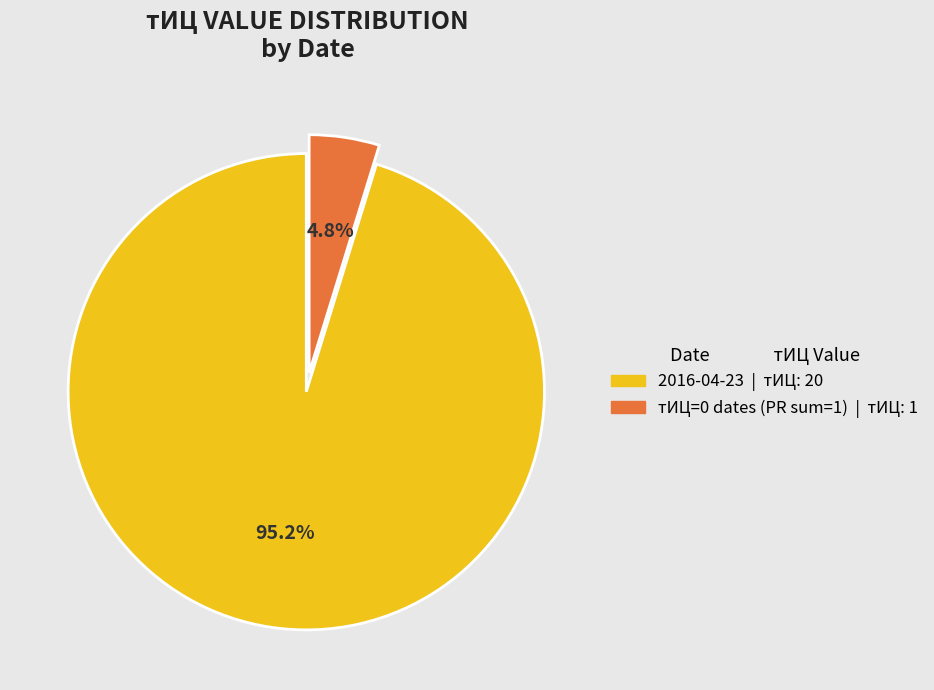

Does any single category account for the majority?

Yes